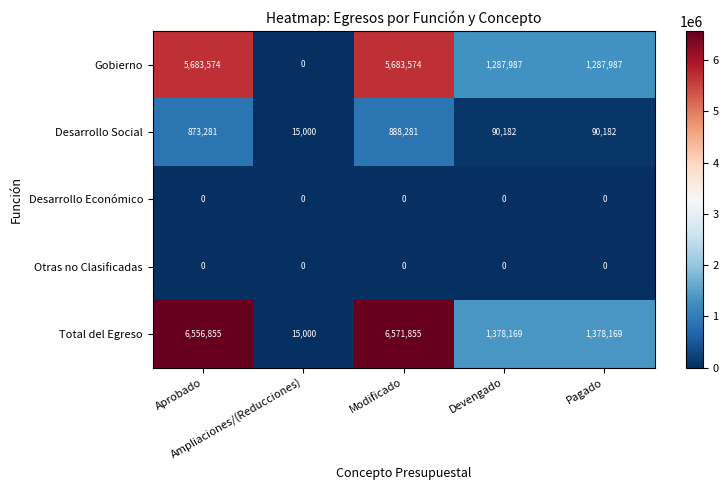

What is the average value of the Desarrollo Social series?

391385